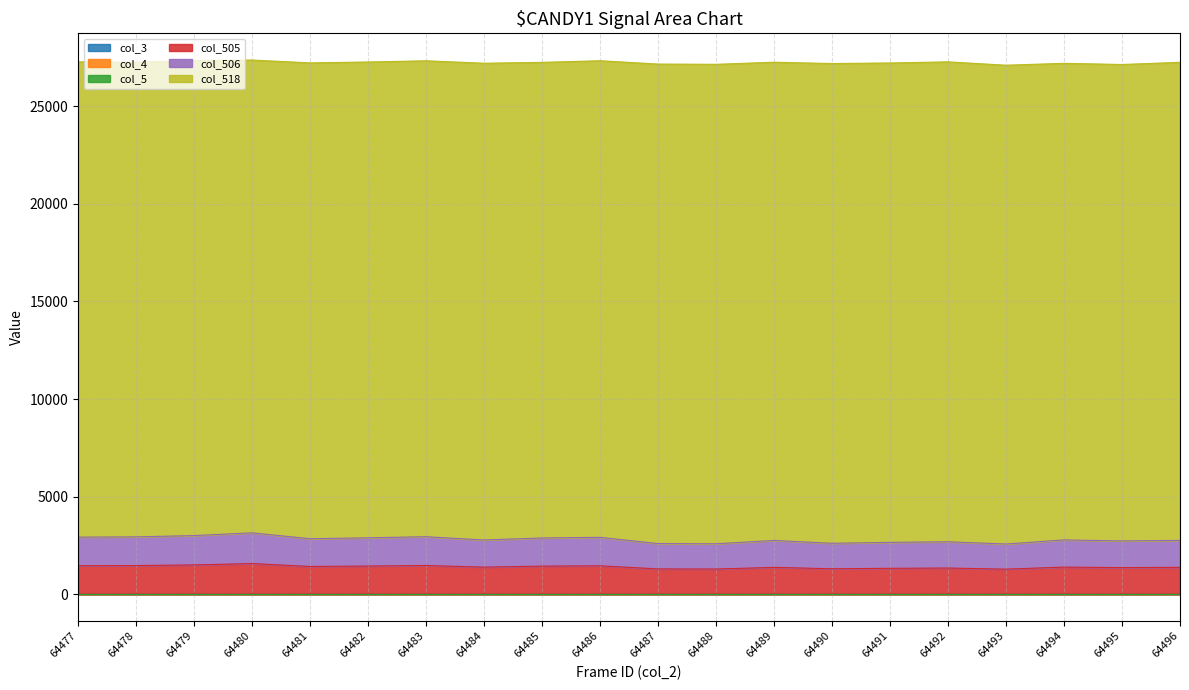

Rank the series at 64495 from highest to lowest value.

col_518, col_505, col_506, col_3, col_4, col_5